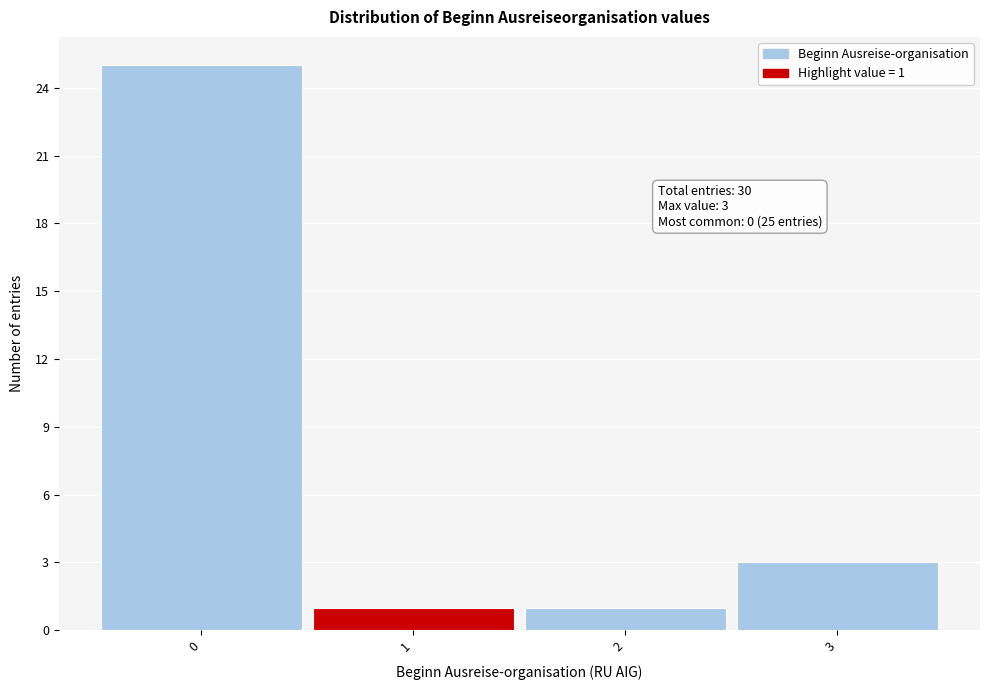

Over which range of the x-axis is the bar tallest?

-0.5 to 0.5